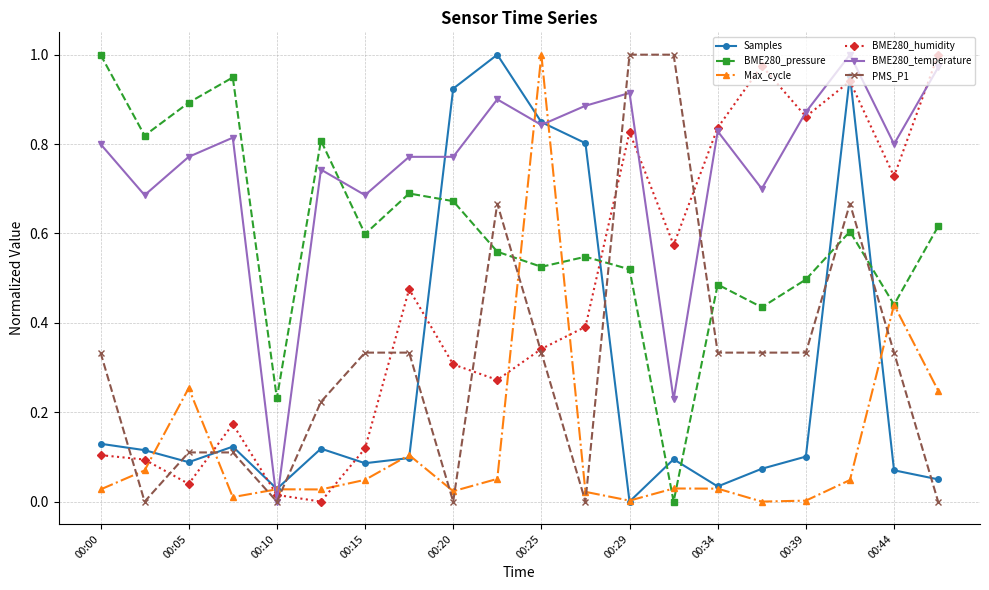

True or false: PMS_P1 has more than 1 points higher than both neighbors.

True